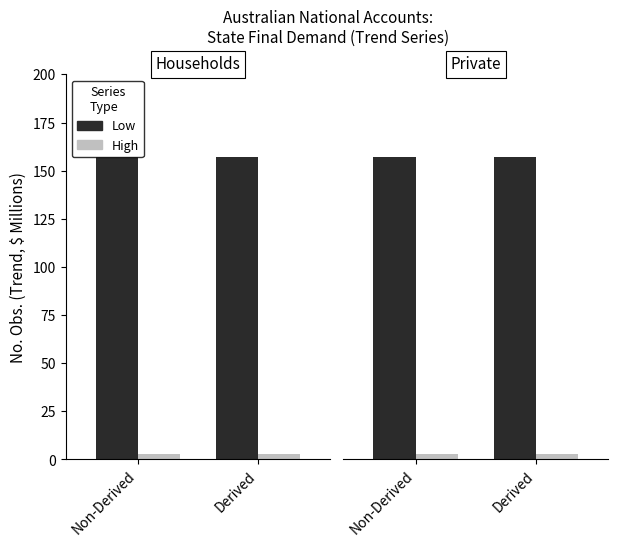

What is the maximum value shown in the chart?

157